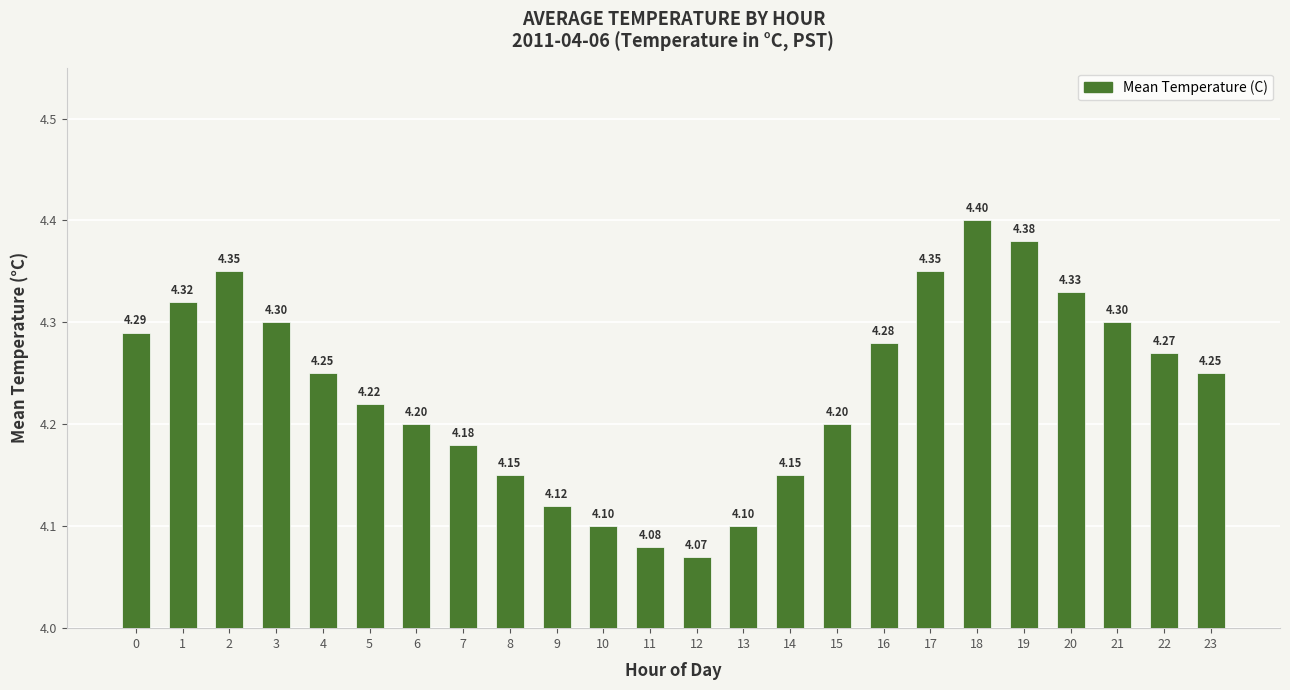

The value at 10 is 1.2. True or false?

False